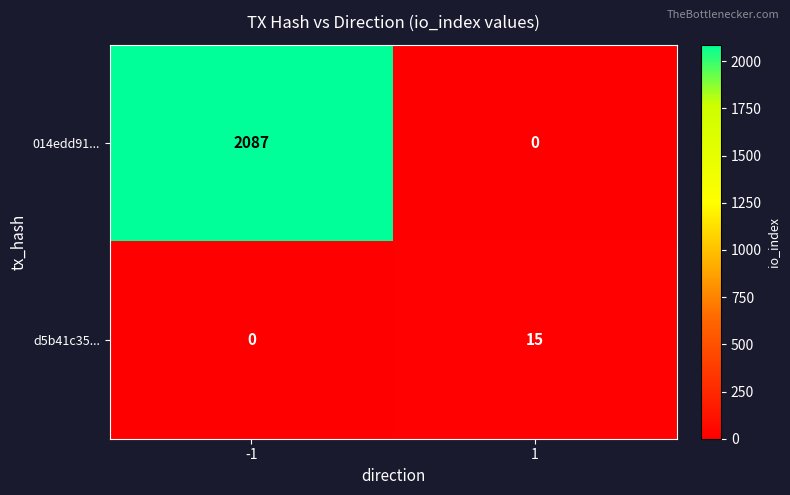

Which series has the widest spread of values?

014edd91...